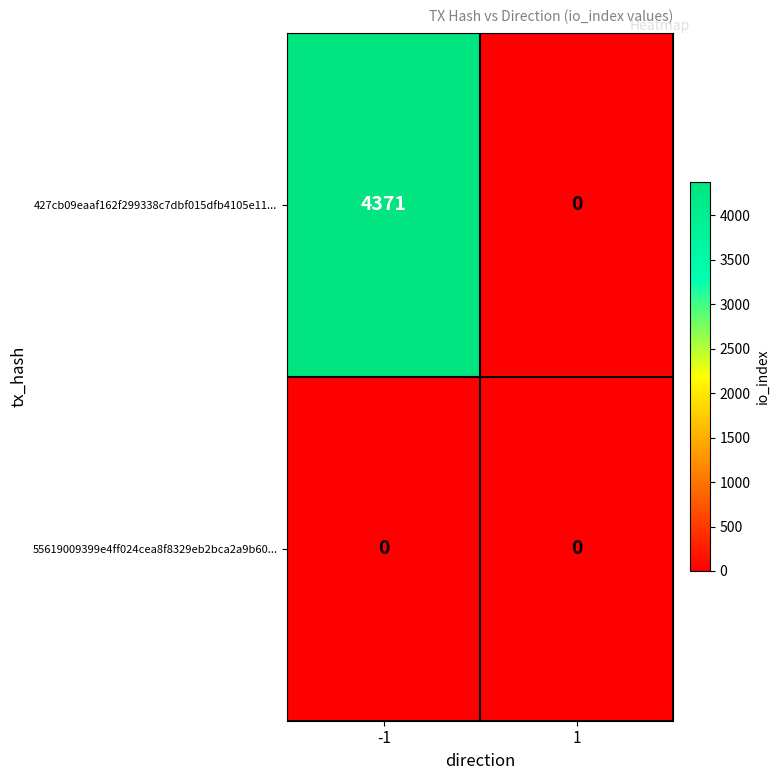

Is it true that 55619009399e4ff024cea8f8329eb2bca2a9b60... equals 0 at -1?

True